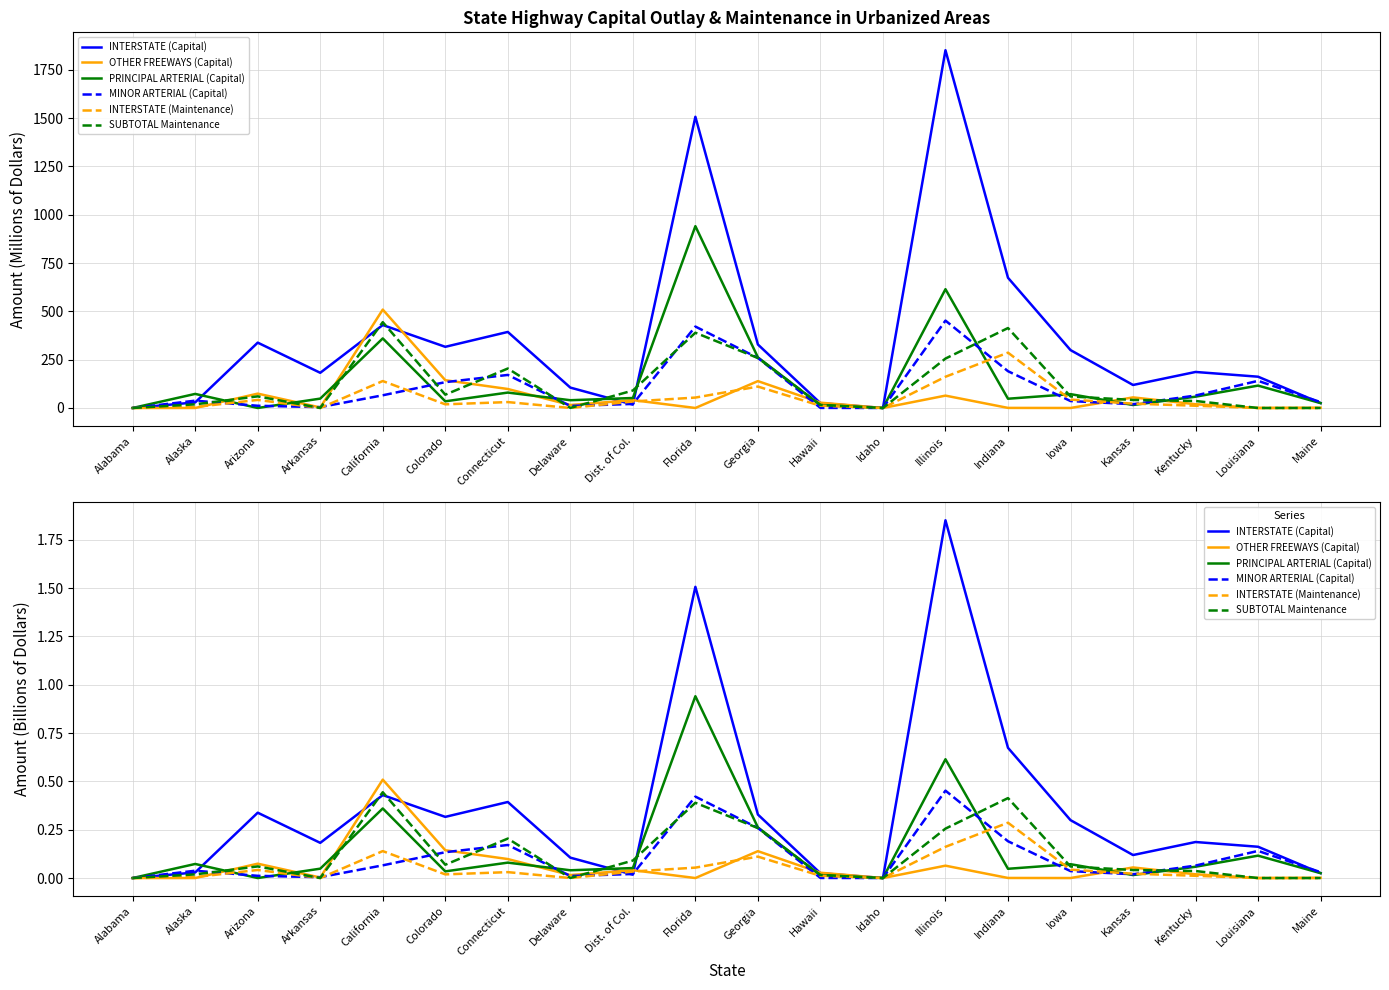

What is the average value of the MINOR ARTERIAL (Capital) series?

0.1